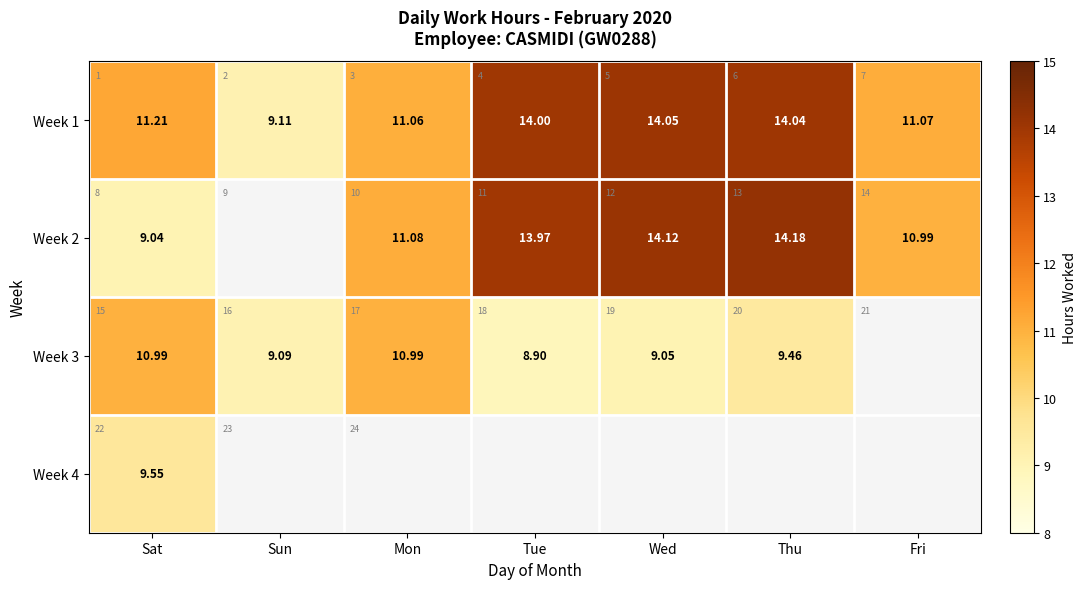

Which category has the highest value in the Week 4 series?

Sat